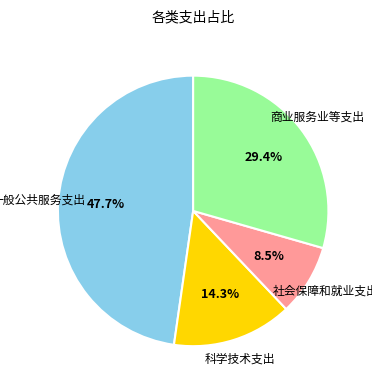

How many slices are in this pie chart?

4